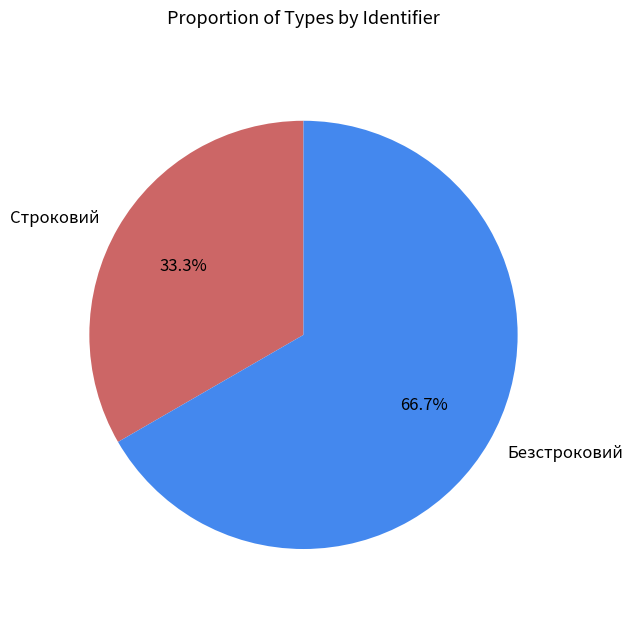

To the nearest percent, what is the difference between the largest and smallest slice percentages?

33%